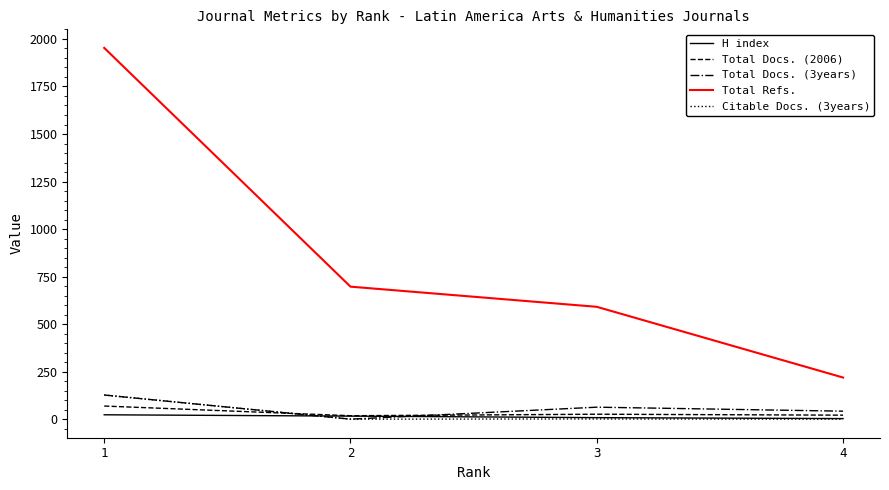

True or false: Total Docs. (3years) and Total Docs. (2006) cross at least once.

True